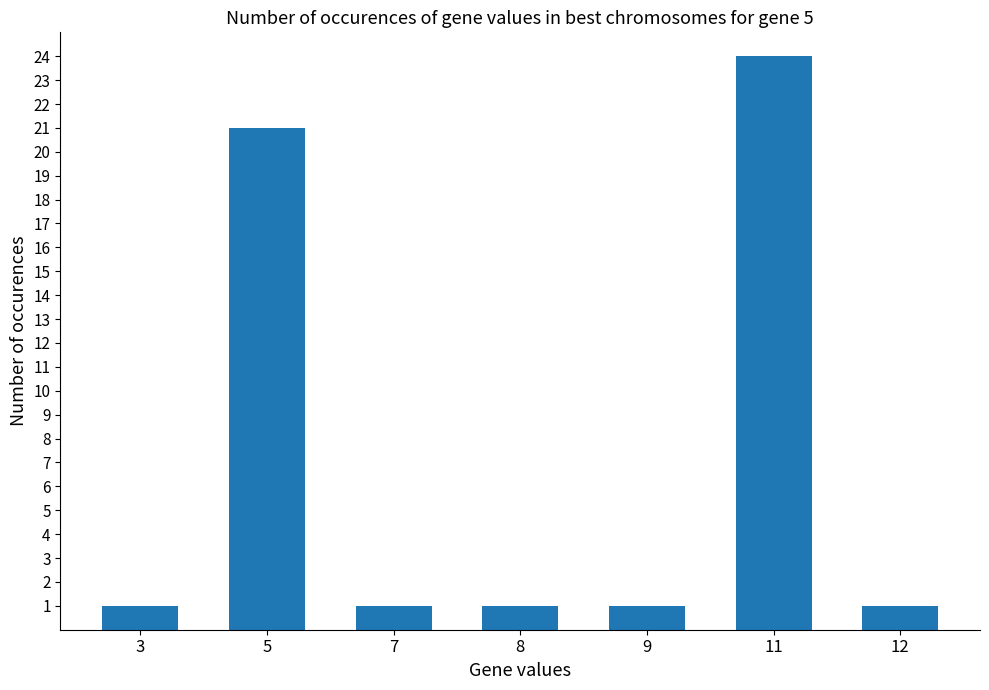

The chart shows a value of 1 at 9. True or false?

True